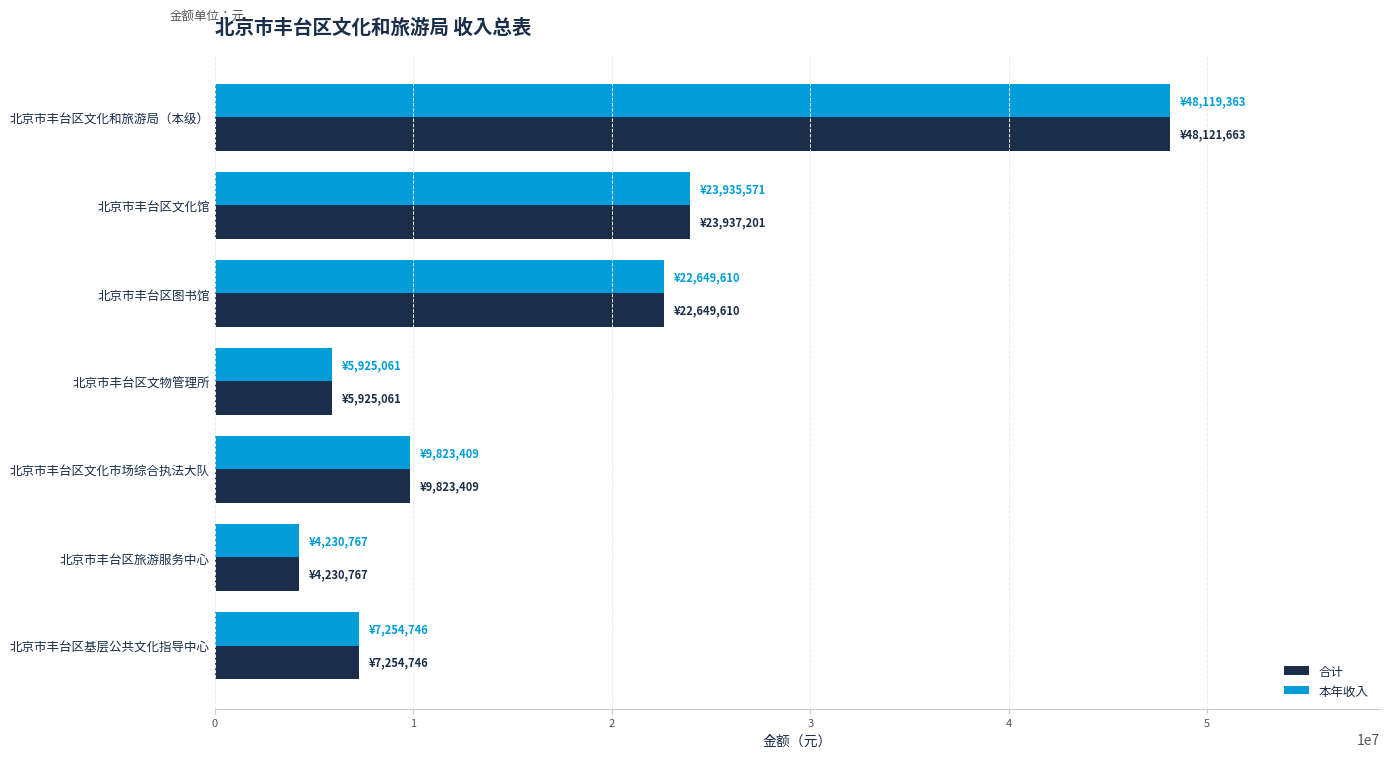

What is the average value of the 合计 series?

17420351.1